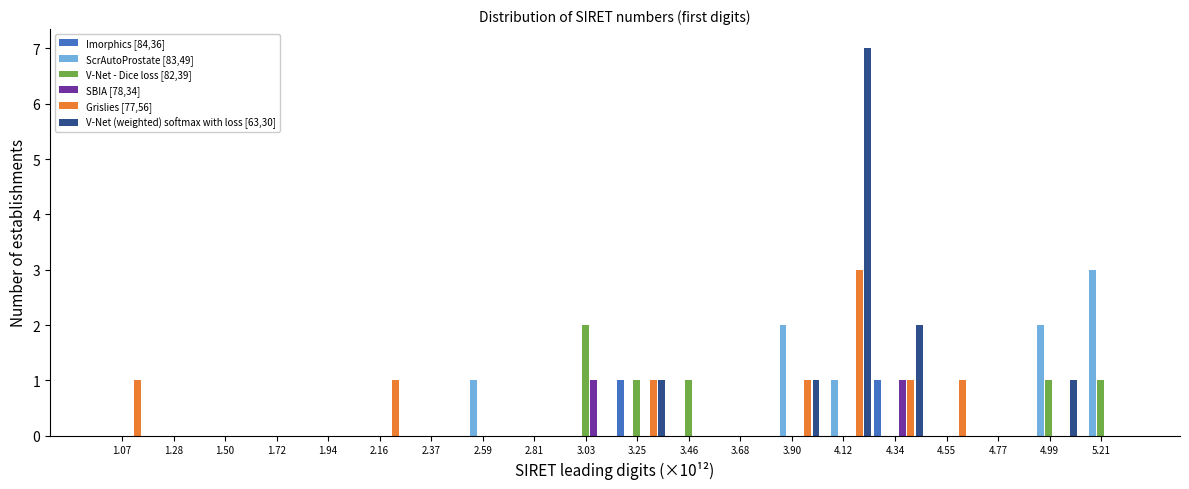

At which category is the sum across all series the highest?

4.12